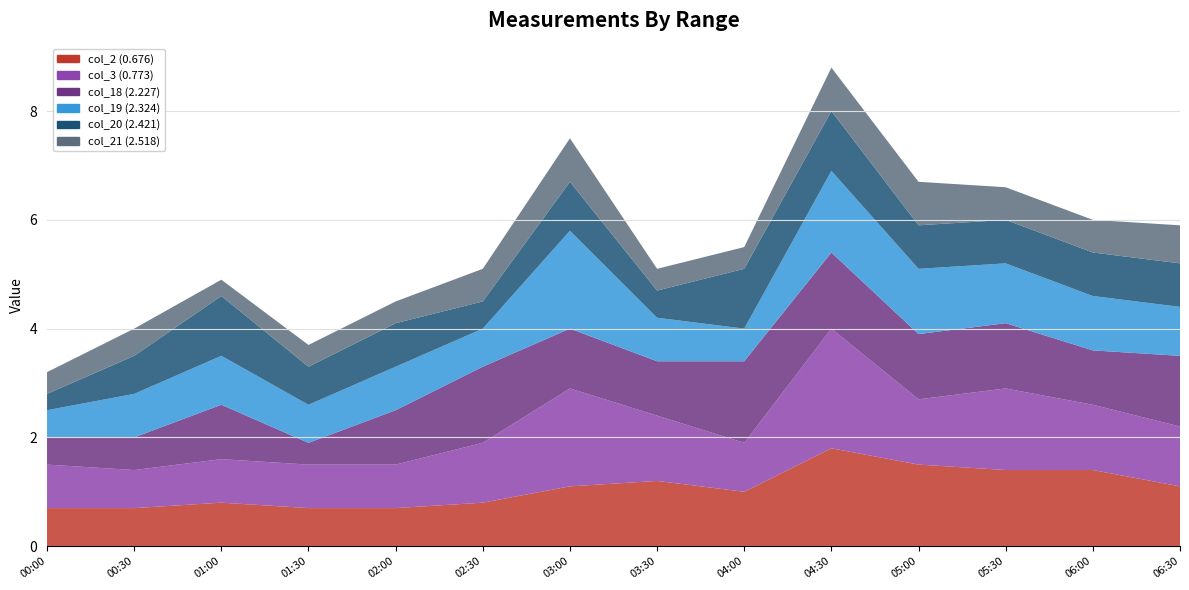

Reading left to right, what are all the values shown in this chart?

col_2 (0.676): 2021/04/02 00:00=0.7	2021/04/02 00:30=0.7	2021/04/02 01:00=0.8	2021/04/02 01:30=0.7	2021/04/02 02:00=0.7	2021/04/02 02:30=0.8	2021/04/02 03:00=1.1	2021/04/02 03:30=1.2	2021/04/02 04:00=1.0	2021/04/02 04:30=1.8	2021/04/02 05:00=1.5	2021/04/02 05:30=1.4	2021/04/02 06:00=1.4	2021/04/02 06:30=1.1
col_3 (0.773): 2021/04/02 00:00=0.8	2021/04/02 00:30=0.7	2021/04/02 01:00=0.8	2021/04/02 01:30=0.8	2021/04/02 02:00=0.8	2021/04/02 02:30=1.1	2021/04/02 03:00=1.8	2021/04/02 03:30=1.2	2021/04/02 04:00=0.9	2021/04/02 04:30=2.2	2021/04/02 05:00=1.2	2021/04/02 05:30=1.5	2021/04/02 06:00=1.2	2021/04/02 06:30=1.1
col_18 (2.227): 2021/04/02 00:00=0.5	2021/04/02 00:30=0.6	2021/04/02 01:00=1.0	2021/04/02 01:30=0.4	2021/04/02 02:00=1.0	2021/04/02 02:30=1.4	2021/04/02 03:00=1.1	2021/04/02 03:30=1.0	2021/04/02 04:00=1.5	2021/04/02 04:30=1.4	2021/04/02 05:00=1.2	2021/04/02 05:30=1.2	2021/04/02 06:00=1.0	2021/04/02 06:30=1.3
col_19 (2.324): 2021/04/02 00:00=0.5	2021/04/02 00:30=0.8	2021/04/02 01:00=0.9	2021/04/02 01:30=0.7	2021/04/02 02:00=0.8	2021/04/02 02:30=0.7	2021/04/02 03:00=1.8	2021/04/02 03:30=0.8	2021/04/02 04:00=0.6	2021/04/02 04:30=1.5	2021/04/02 05:00=1.2	2021/04/02 05:30=1.1	2021/04/02 06:00=1.0	2021/04/02 06:30=0.9
col_20 (2.421): 2021/04/02 00:00=0.3	2021/04/02 00:30=0.7	2021/04/02 01:00=1.1	2021/04/02 01:30=0.7	2021/04/02 02:00=0.8	2021/04/02 02:30=0.5	2021/04/02 03:00=0.9	2021/04/02 03:30=0.5	2021/04/02 04:00=1.1	2021/04/02 04:30=1.1	2021/04/02 05:00=0.8	2021/04/02 05:30=0.8	2021/04/02 06:00=0.8	2021/04/02 06:30=0.8
col_21 (2.518): 2021/04/02 00:00=0.4	2021/04/02 00:30=0.5	2021/04/02 01:00=0.3	2021/04/02 01:30=0.4	2021/04/02 02:00=0.4	2021/04/02 02:30=0.6	2021/04/02 03:00=0.8	2021/04/02 03:30=0.4	2021/04/02 04:00=0.4	2021/04/02 04:30=0.8	2021/04/02 05:00=0.8	2021/04/02 05:30=0.6	2021/04/02 06:00=0.6	2021/04/02 06:30=0.7